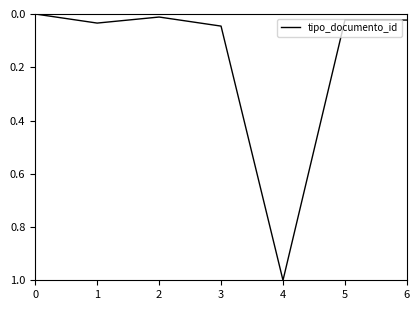

How many values are above zero?

6